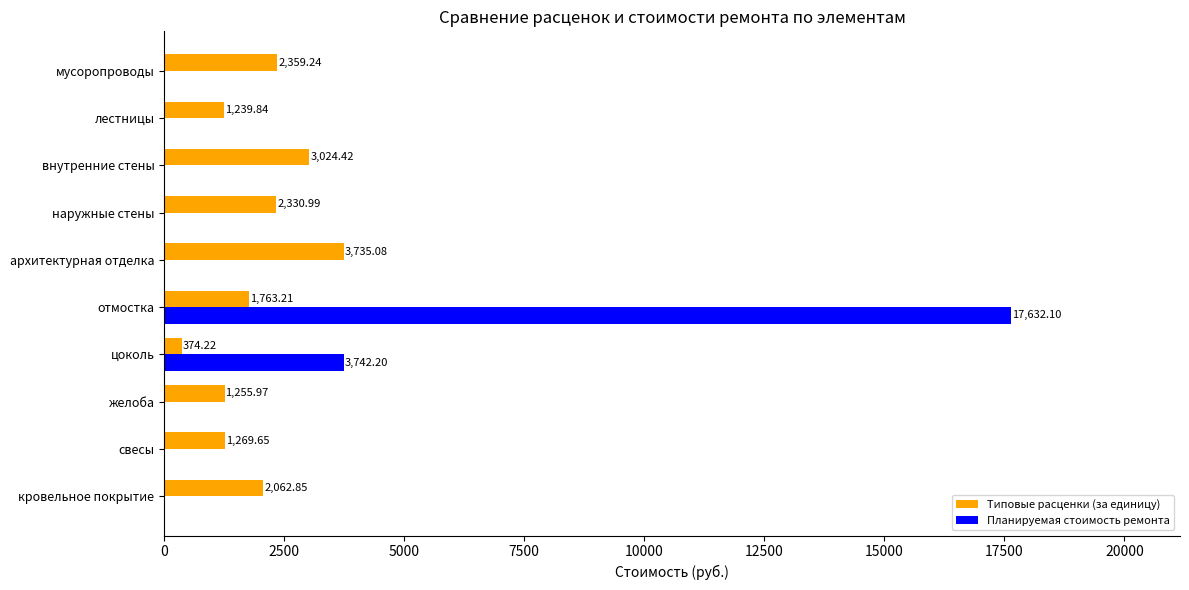

At which label does Планируемая стоимость ремонта reach its peak?

отмостка